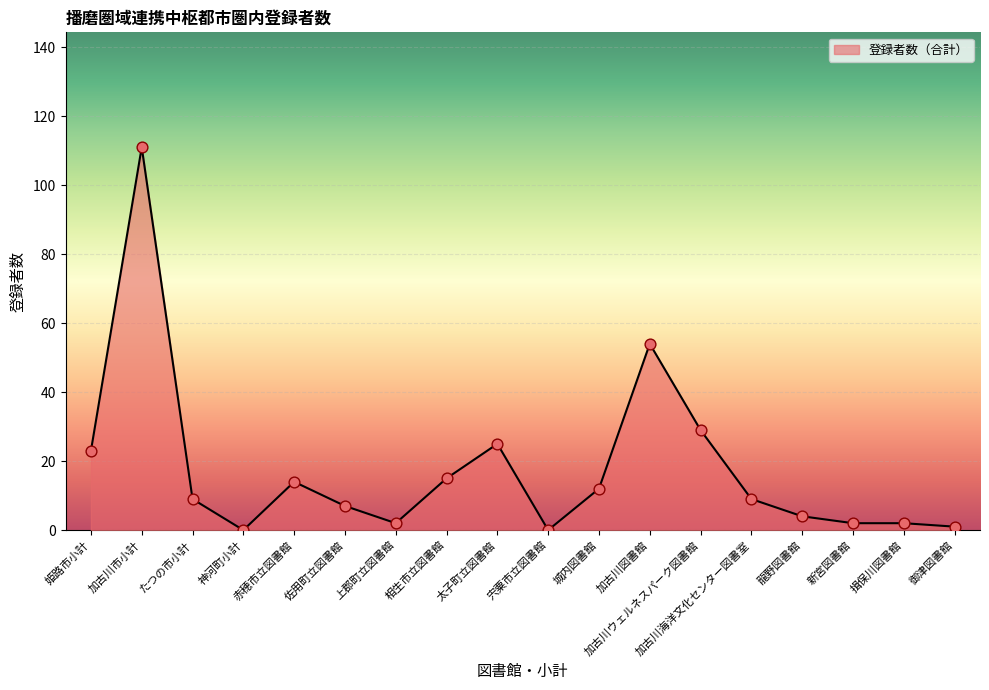

What is the change in value from 姫路市小計 to 佐用町立図書館?

-16